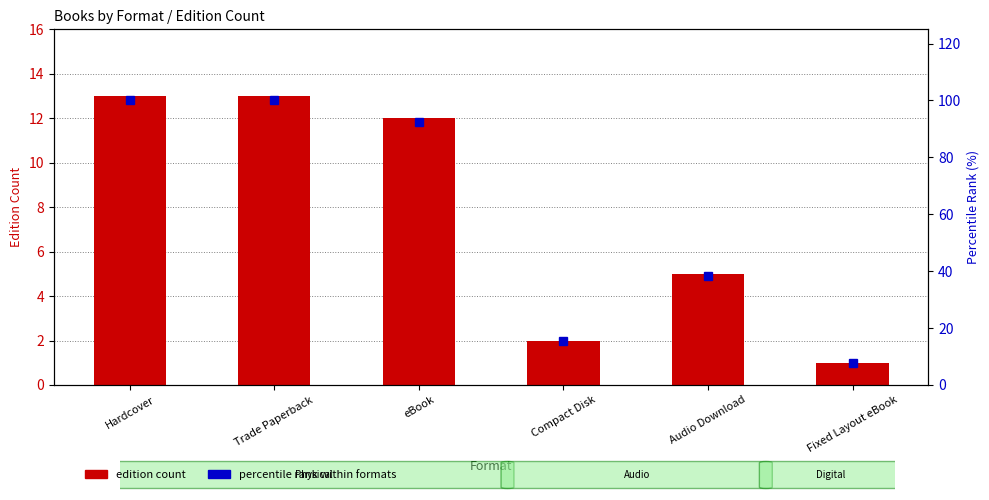

List the series in order of their peak value, highest first.

percentile rank within formats, edition count